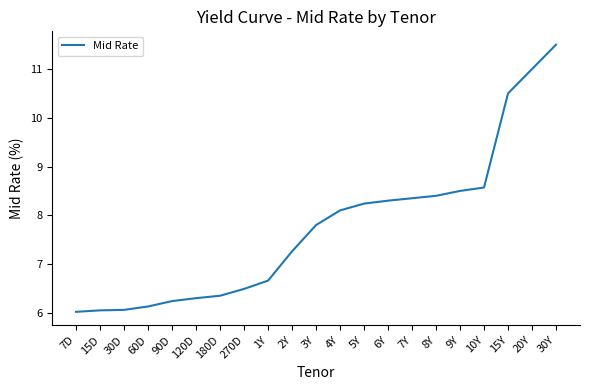

Read the value at 15Y.

10.5